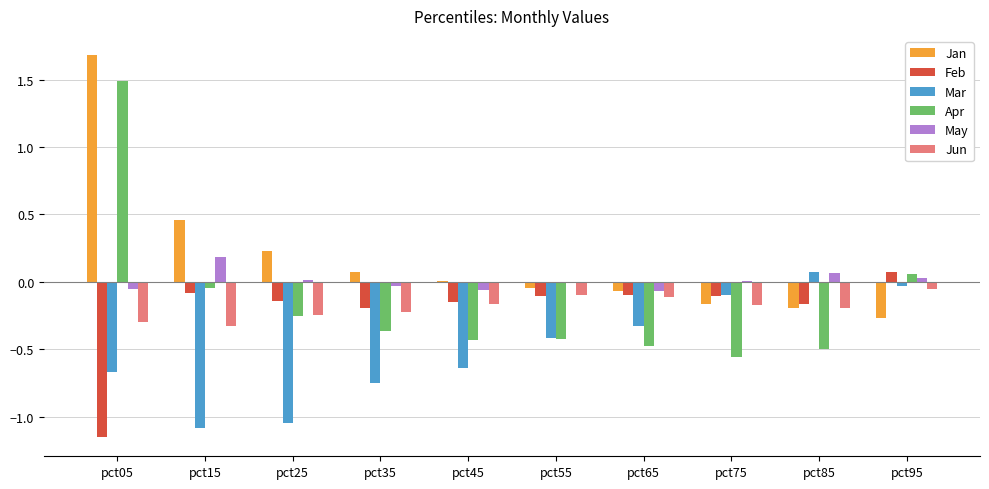

Which series has the largest range (max minus min)?

Apr